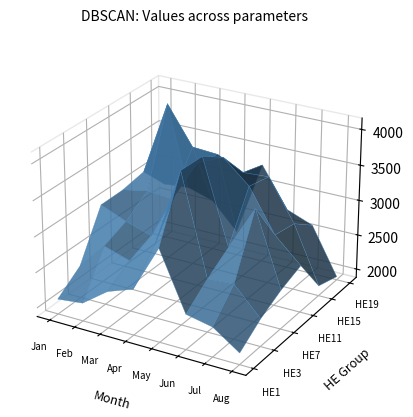

Reading right to left, transcribe all the data shown in this chart.

HE1: 2039	2295	2372	3181	2523	2394	2132	2091
HE3: 2266	2647	2625	4012	2920	2596	2711	2335
HE7: 2428	3463	2836	4003	3435	2728	2843	2993
HE11: 2541	2882	3475	3793	3634	3038	3068	2998
HE15: 2020	2825	3402	3380	3553	3579	4112	3058
HE19: 1923	2586	2727	3287	2222	2598	2707	2672